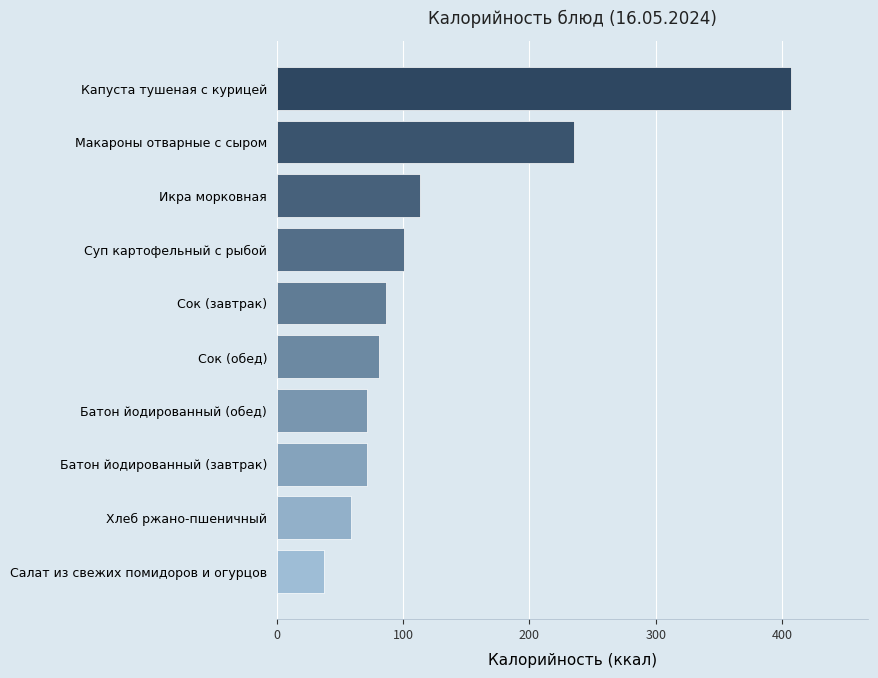

What is the sum of all values?

1263.0